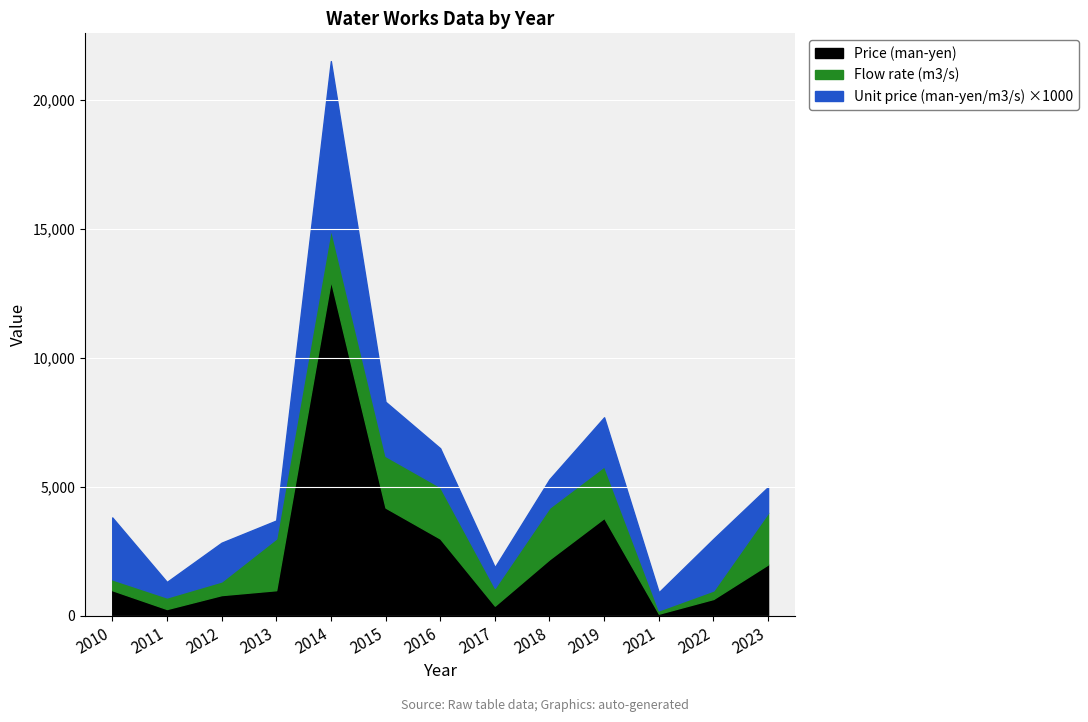

What is the value of the Flow rate (m3/s) point at the 12th from the left?

330.0